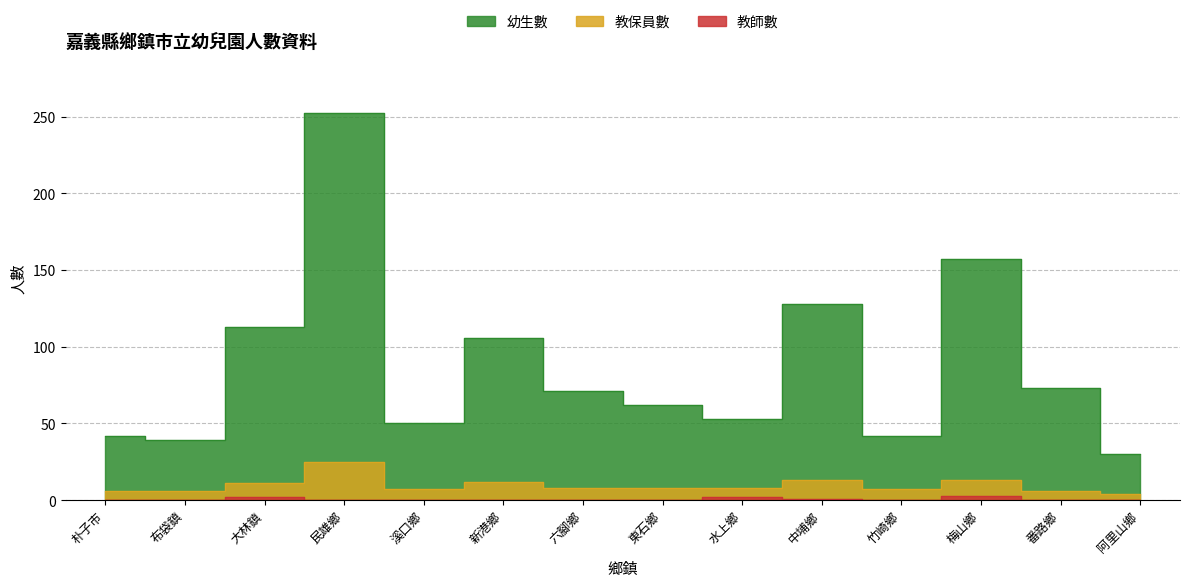

What is the difference between the maximum and minimum values in the 教保員數 series?

21